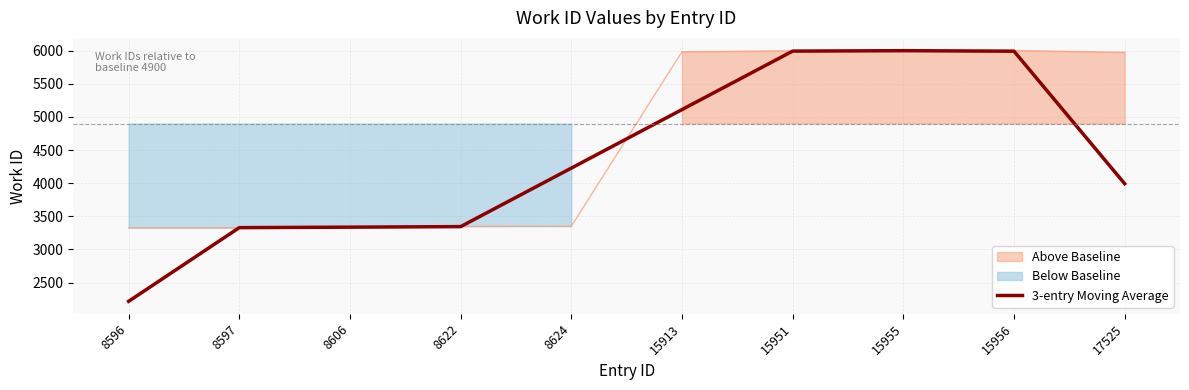

Approximately how many times larger is the value at 8622 compared to 15913?

0.7